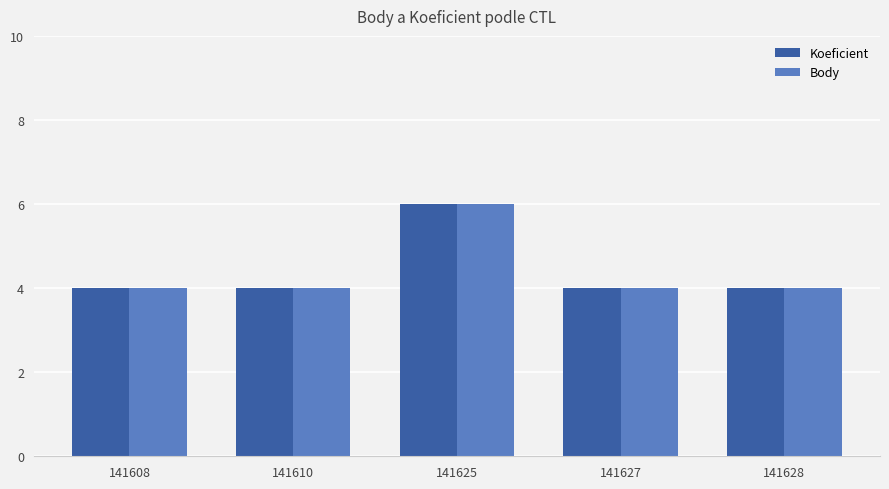

The Body series shows 6 at 141625. True or false?

True